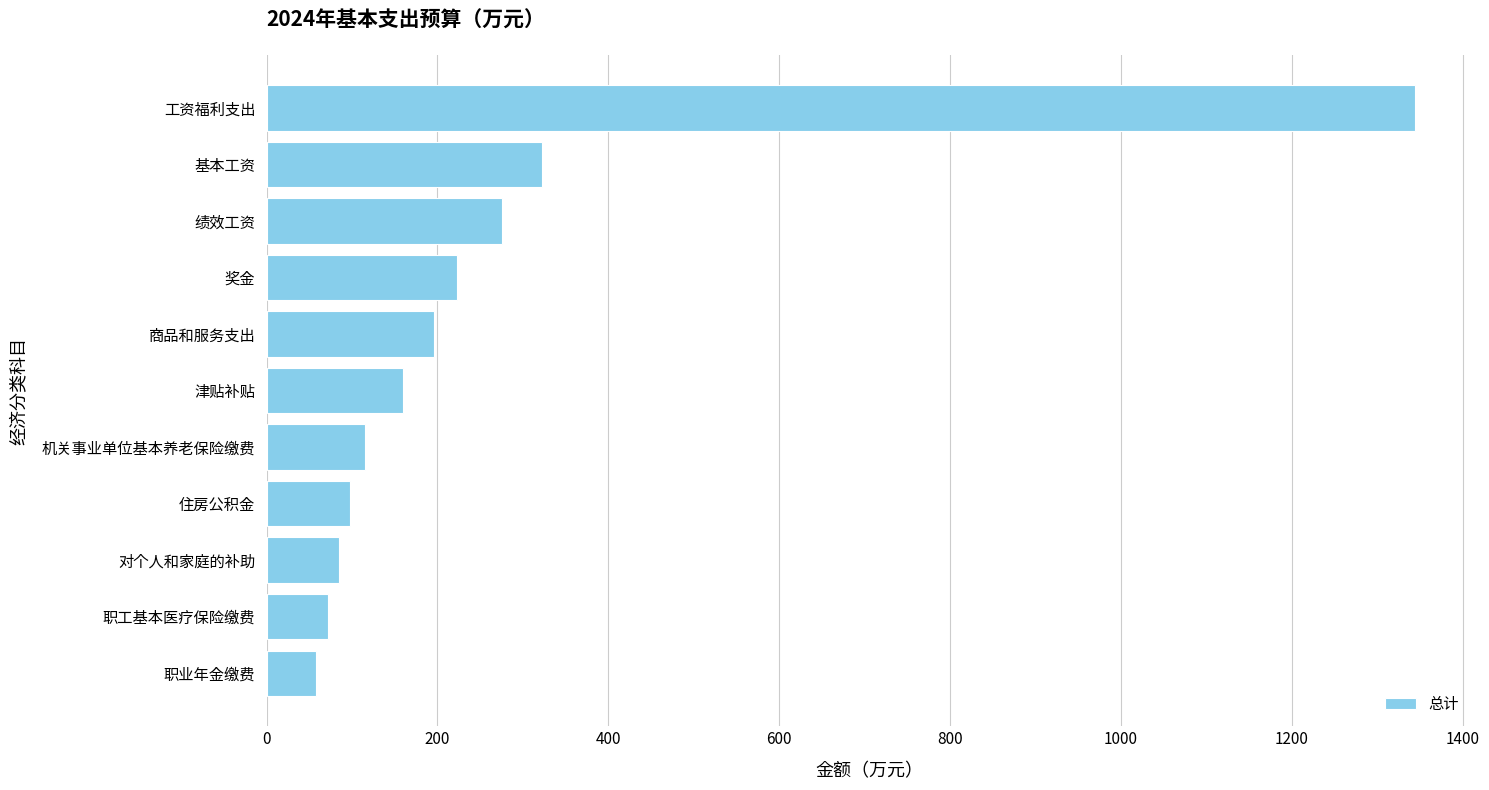

Rank the categories by value from lowest to highest.

职业年金缴费, 职工基本医疗保险缴费, 对个人和家庭的补助, 住房公积金, 机关事业单位基本养老保险缴费, 津贴补贴, 商品和服务支出, 奖金, 绩效工资, 基本工资, 工资福利支出